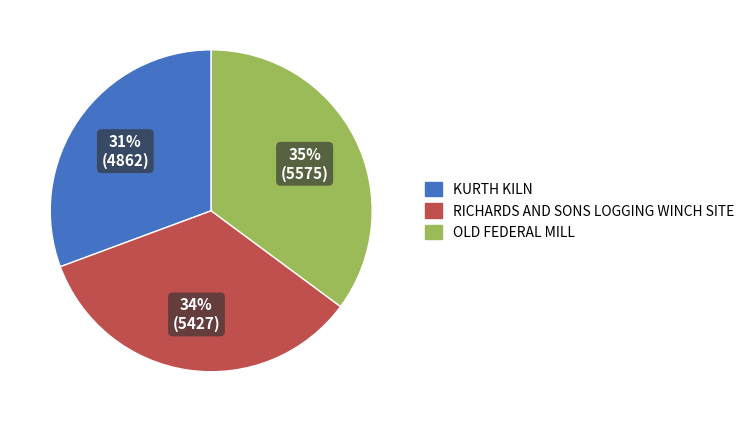

True or false: RICHARDS AND SONS LOGGING WINCH SITE accounts for 34% of the total.

True